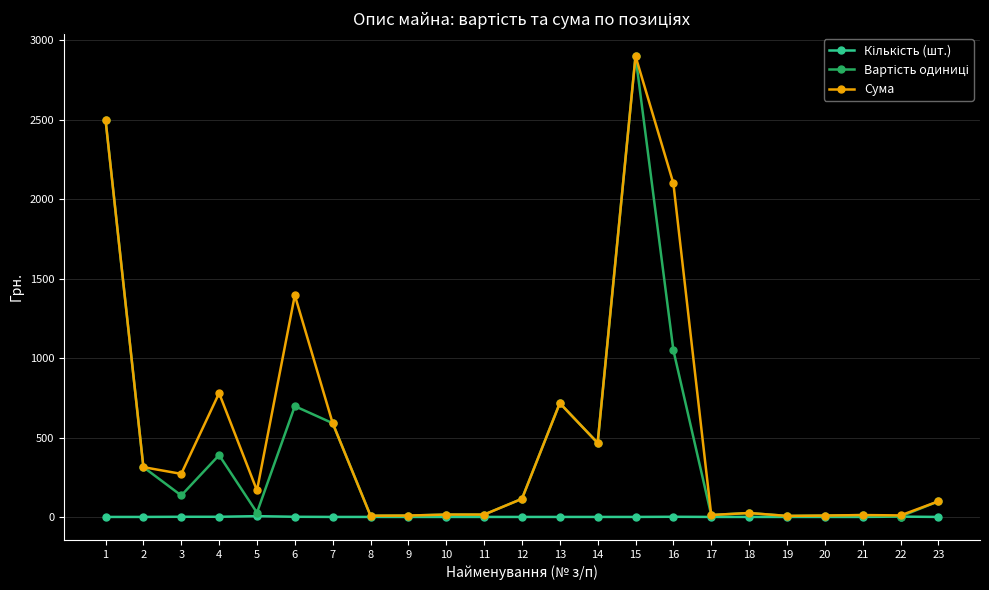

At which category is the sum across all series the highest?

15